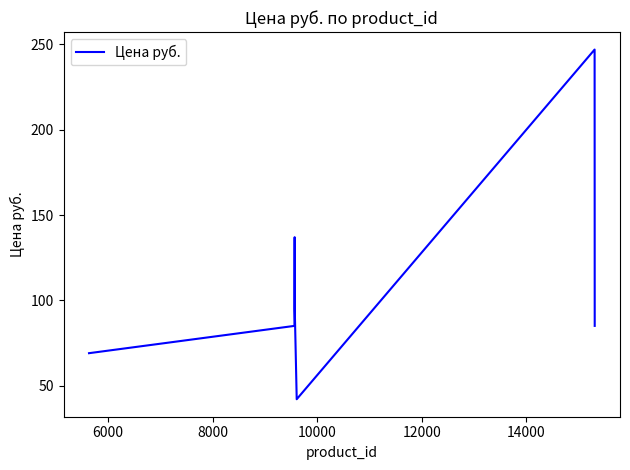

What is the minimum value shown in the chart?

42